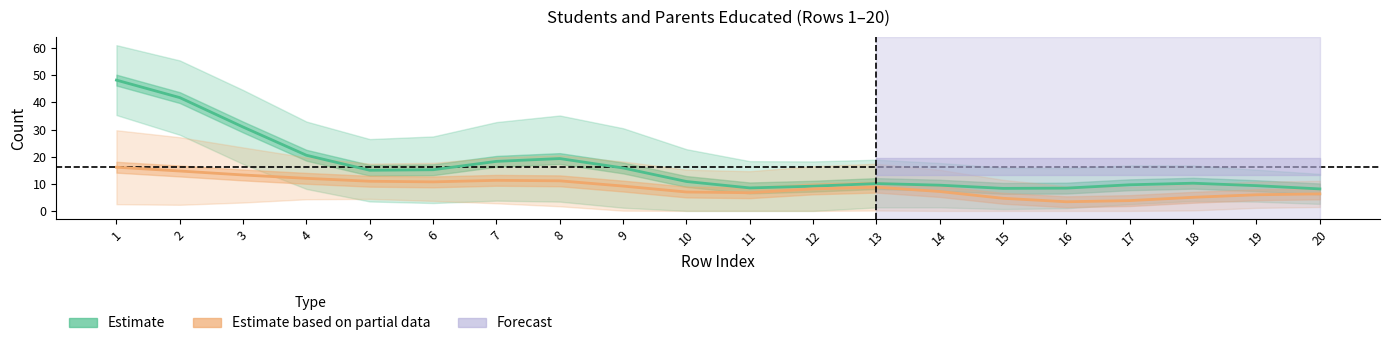

What is the difference between the Estimate values at 4 and 12?

11.4